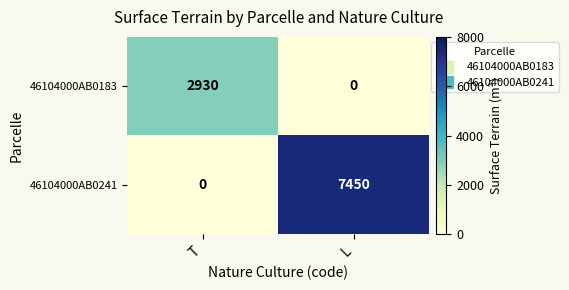

Reading left to right, what are all the values shown in this chart?

46104000AB0183: T=2930	L=0
46104000AB0241: T=0	L=7450